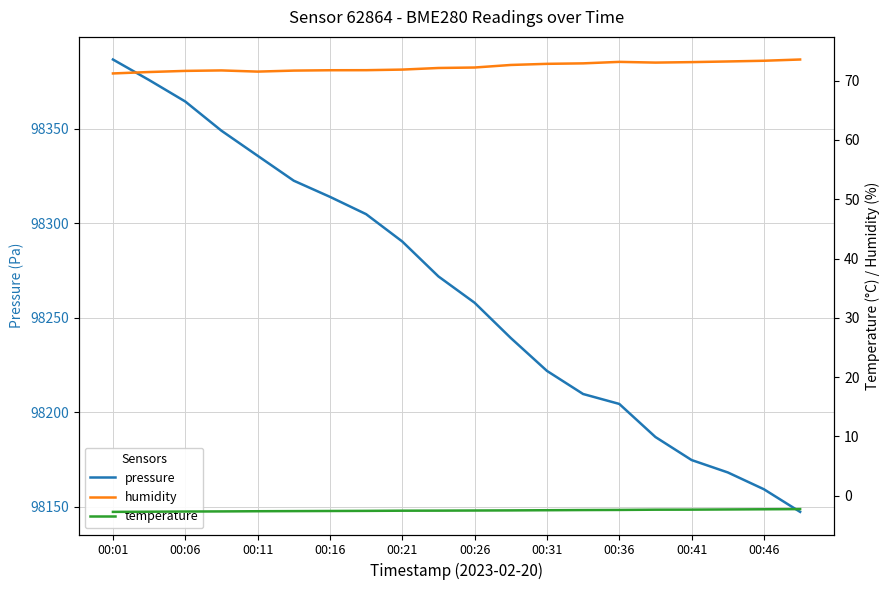

Is it true that pressure equals 29176.9 at 00:21?

False